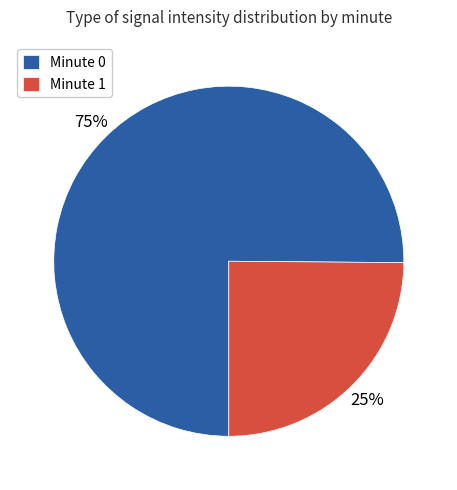

What percentage is the Minute 1 slice, to the nearest percent?

25%